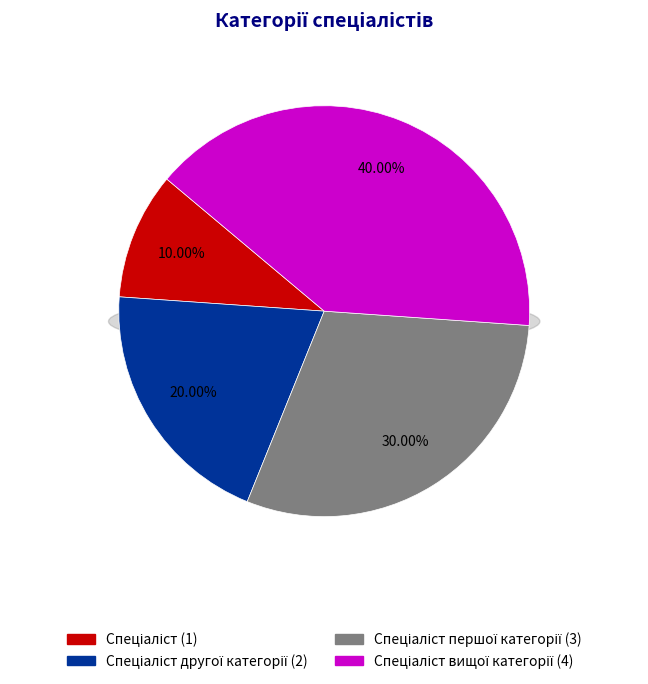

Rank the categories by value from lowest to highest.

Спеціаліст, Спеціаліст другої категорії, Спеціаліст першої категорії, Спеціаліст вищої категорії